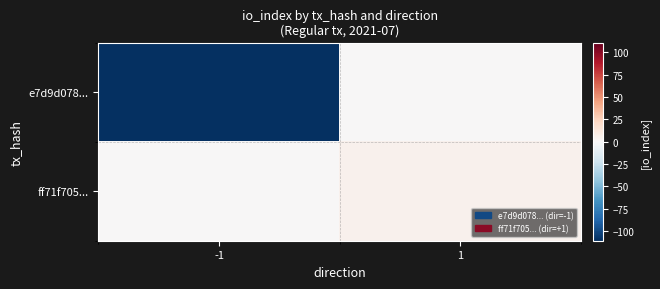

What is the minimum value shown in the chart?

-111